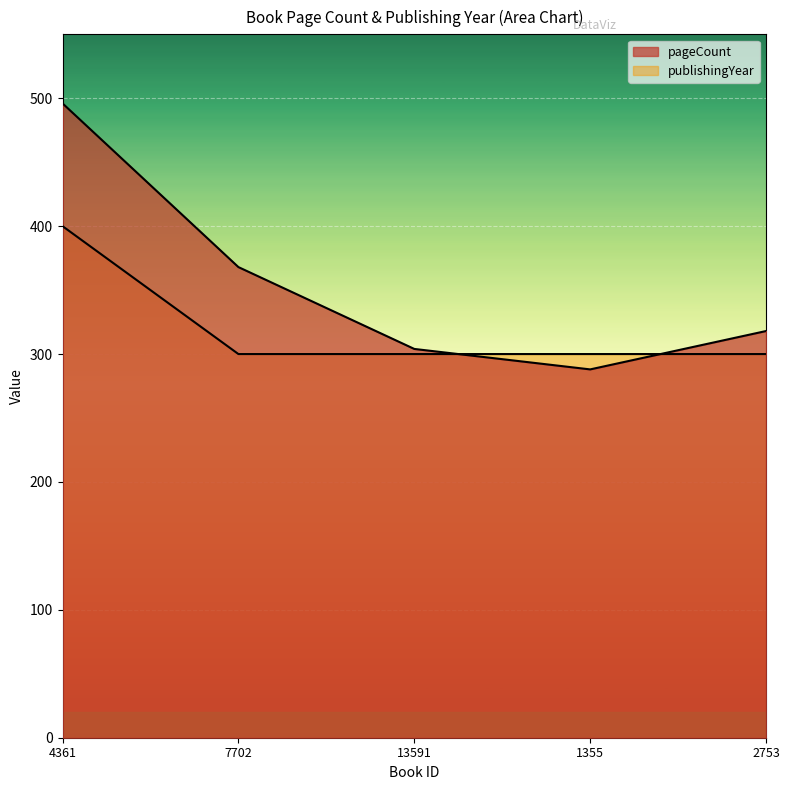

At 1355, list the series in order from smallest to largest.

pageCount, publishingYear